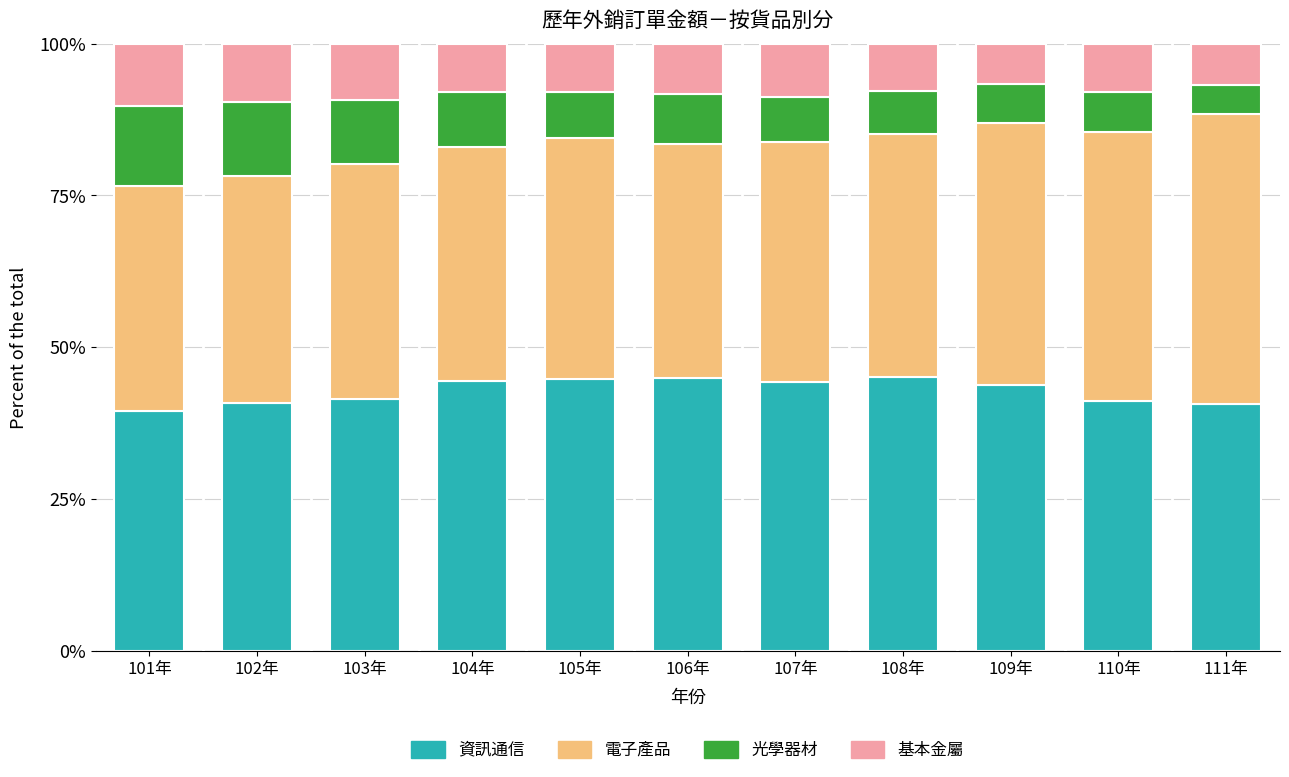

What is the sum of the 資訊通信 values at 107年 and 102年?

85.1